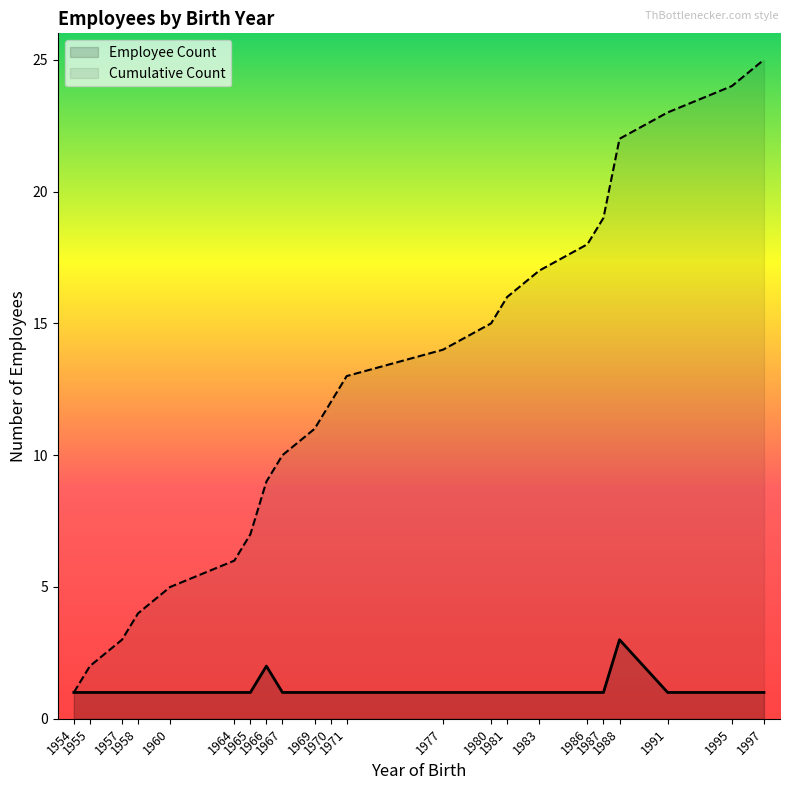

Which has a higher value, 1971 or 1964?

1971